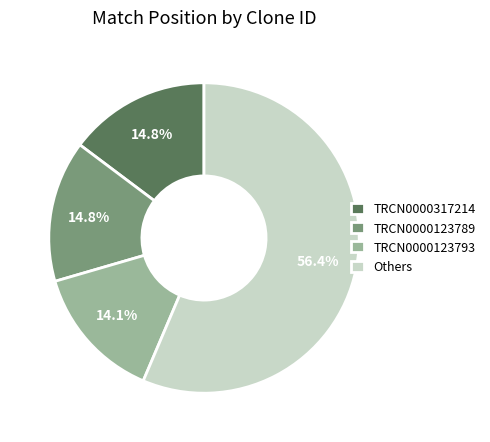

Is there a majority slice in this chart?

Yes